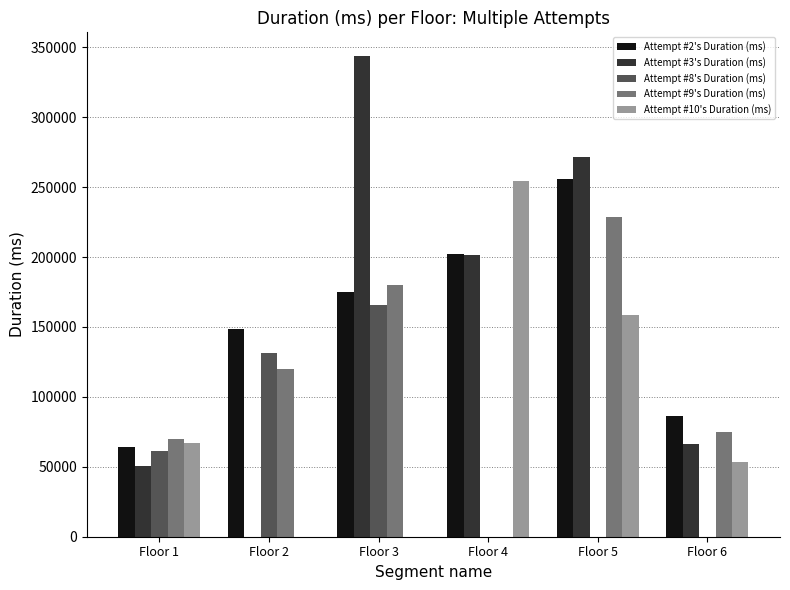

What is the approximate value of Attempt #3's Duration (ms) at Floor 4, to the nearest 100?

201200